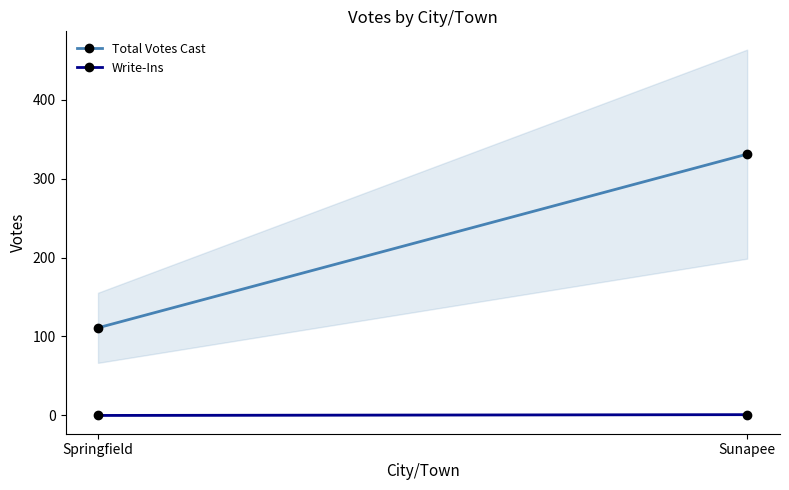

Which series has the widest spread of values?

Total Votes Cast